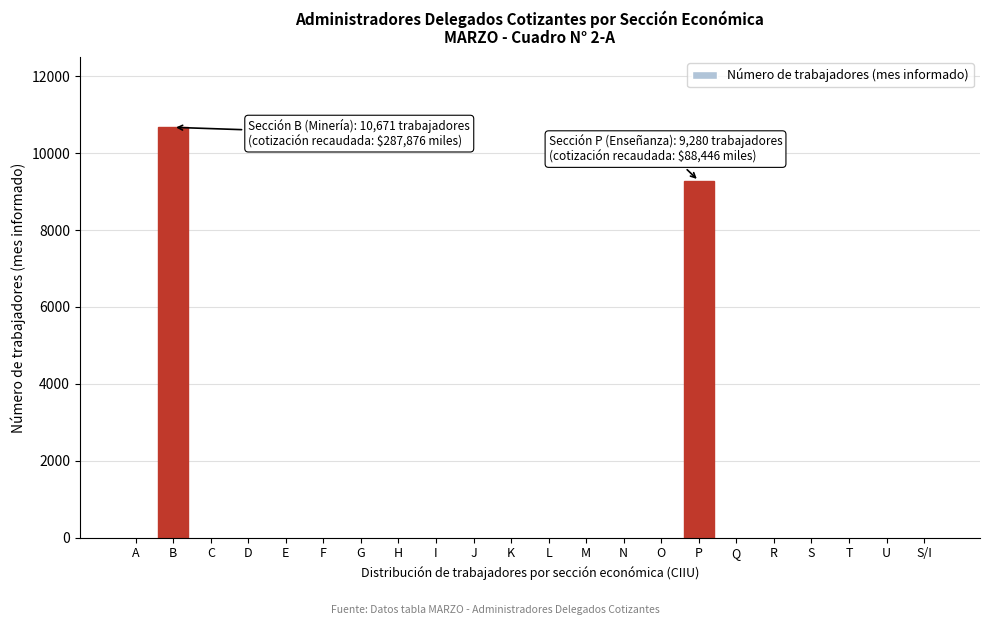

Reading left to right, list all the values displayed in this chart.

A=0	B=10671	C=0	D=0	E=0	F=0	G=0	H=0	I=0	J=0	K=0	L=0	M=0	N=0	O=0	P=9280	Q=0	R=0	S=0	T=0	U=0	S/I=0